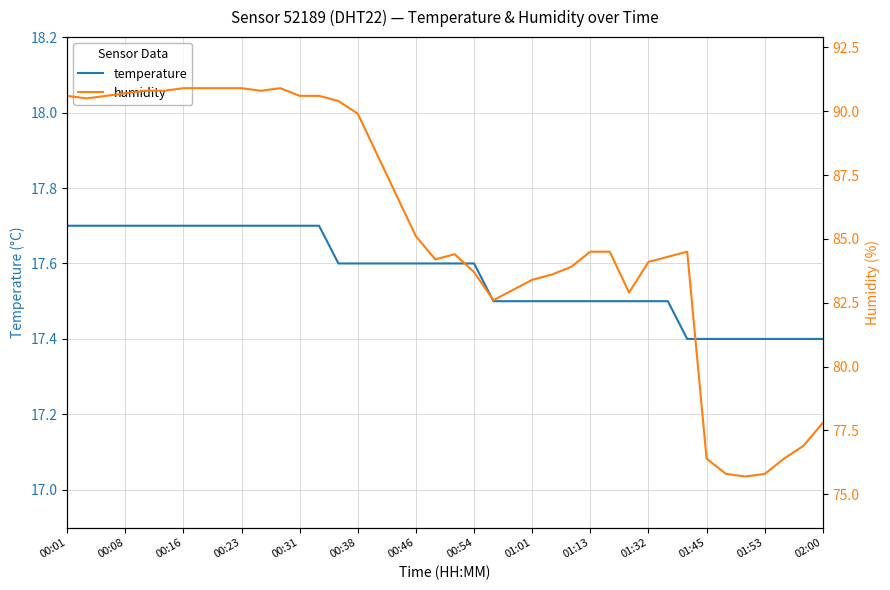

True or false: temperature has a value of 17.5 at 01:32.

True